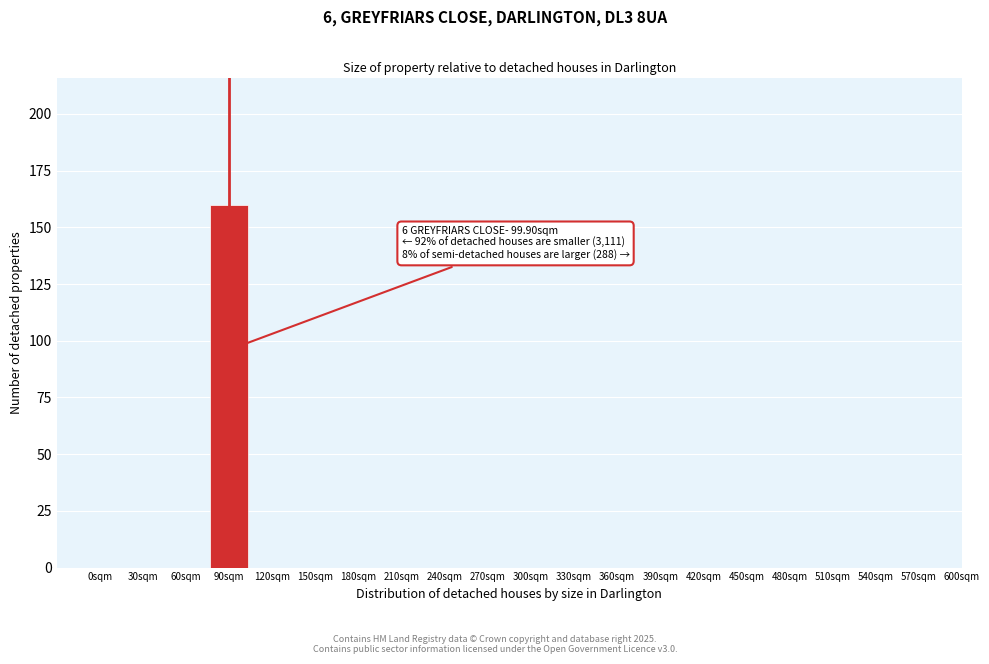

Reading right to left, what are all the values shown in this chart?

600sqm=0	570sqm=0	540sqm=0	510sqm=0	480sqm=0	450sqm=0	420sqm=0	390sqm=0	360sqm=0	330sqm=0	300sqm=0	270sqm=0	240sqm=0	210sqm=0	180sqm=0	150sqm=0	120sqm=0	90sqm=160	60sqm=0	30sqm=0	0sqm=0